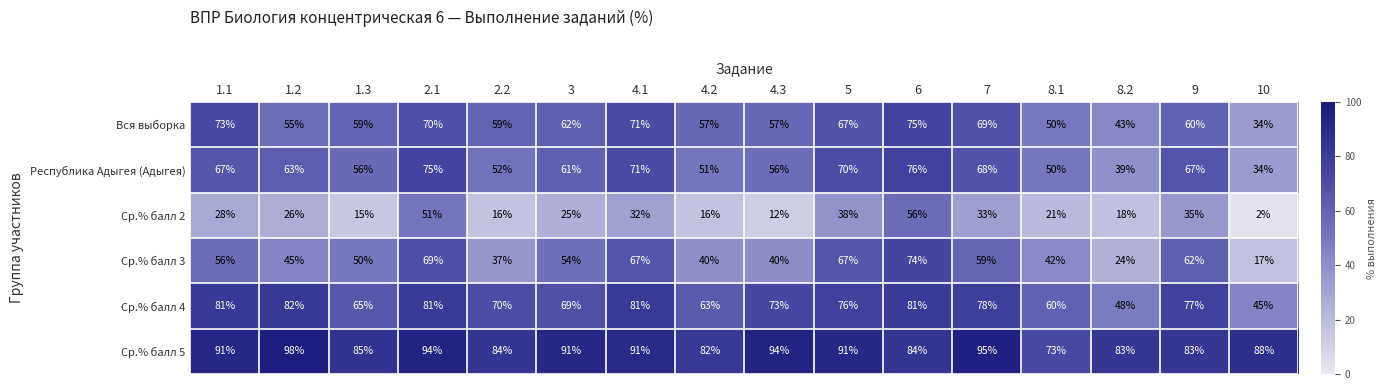

What is the sum of all Республика Адыгея (Адыгея) values?

956